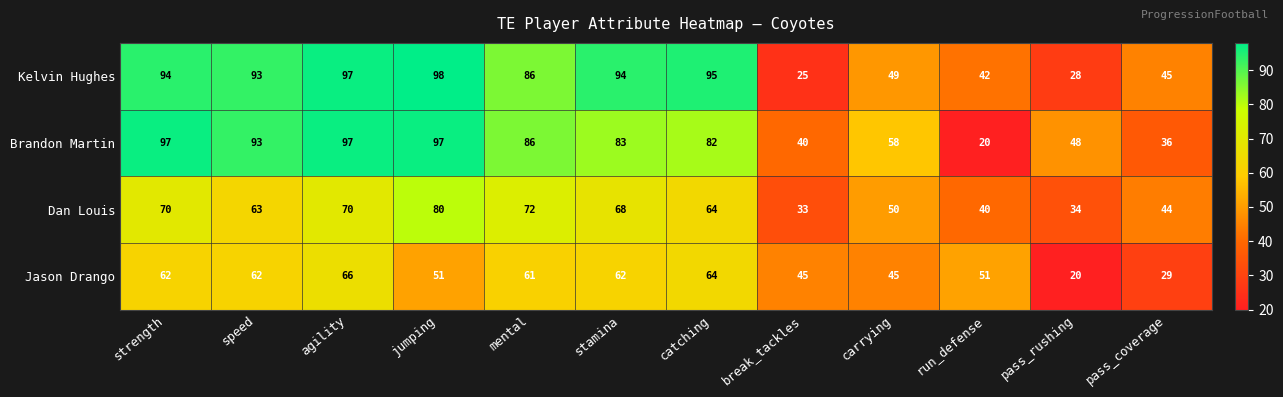

The Dan Louis series shows 44 at pass_coverage. True or false?

True